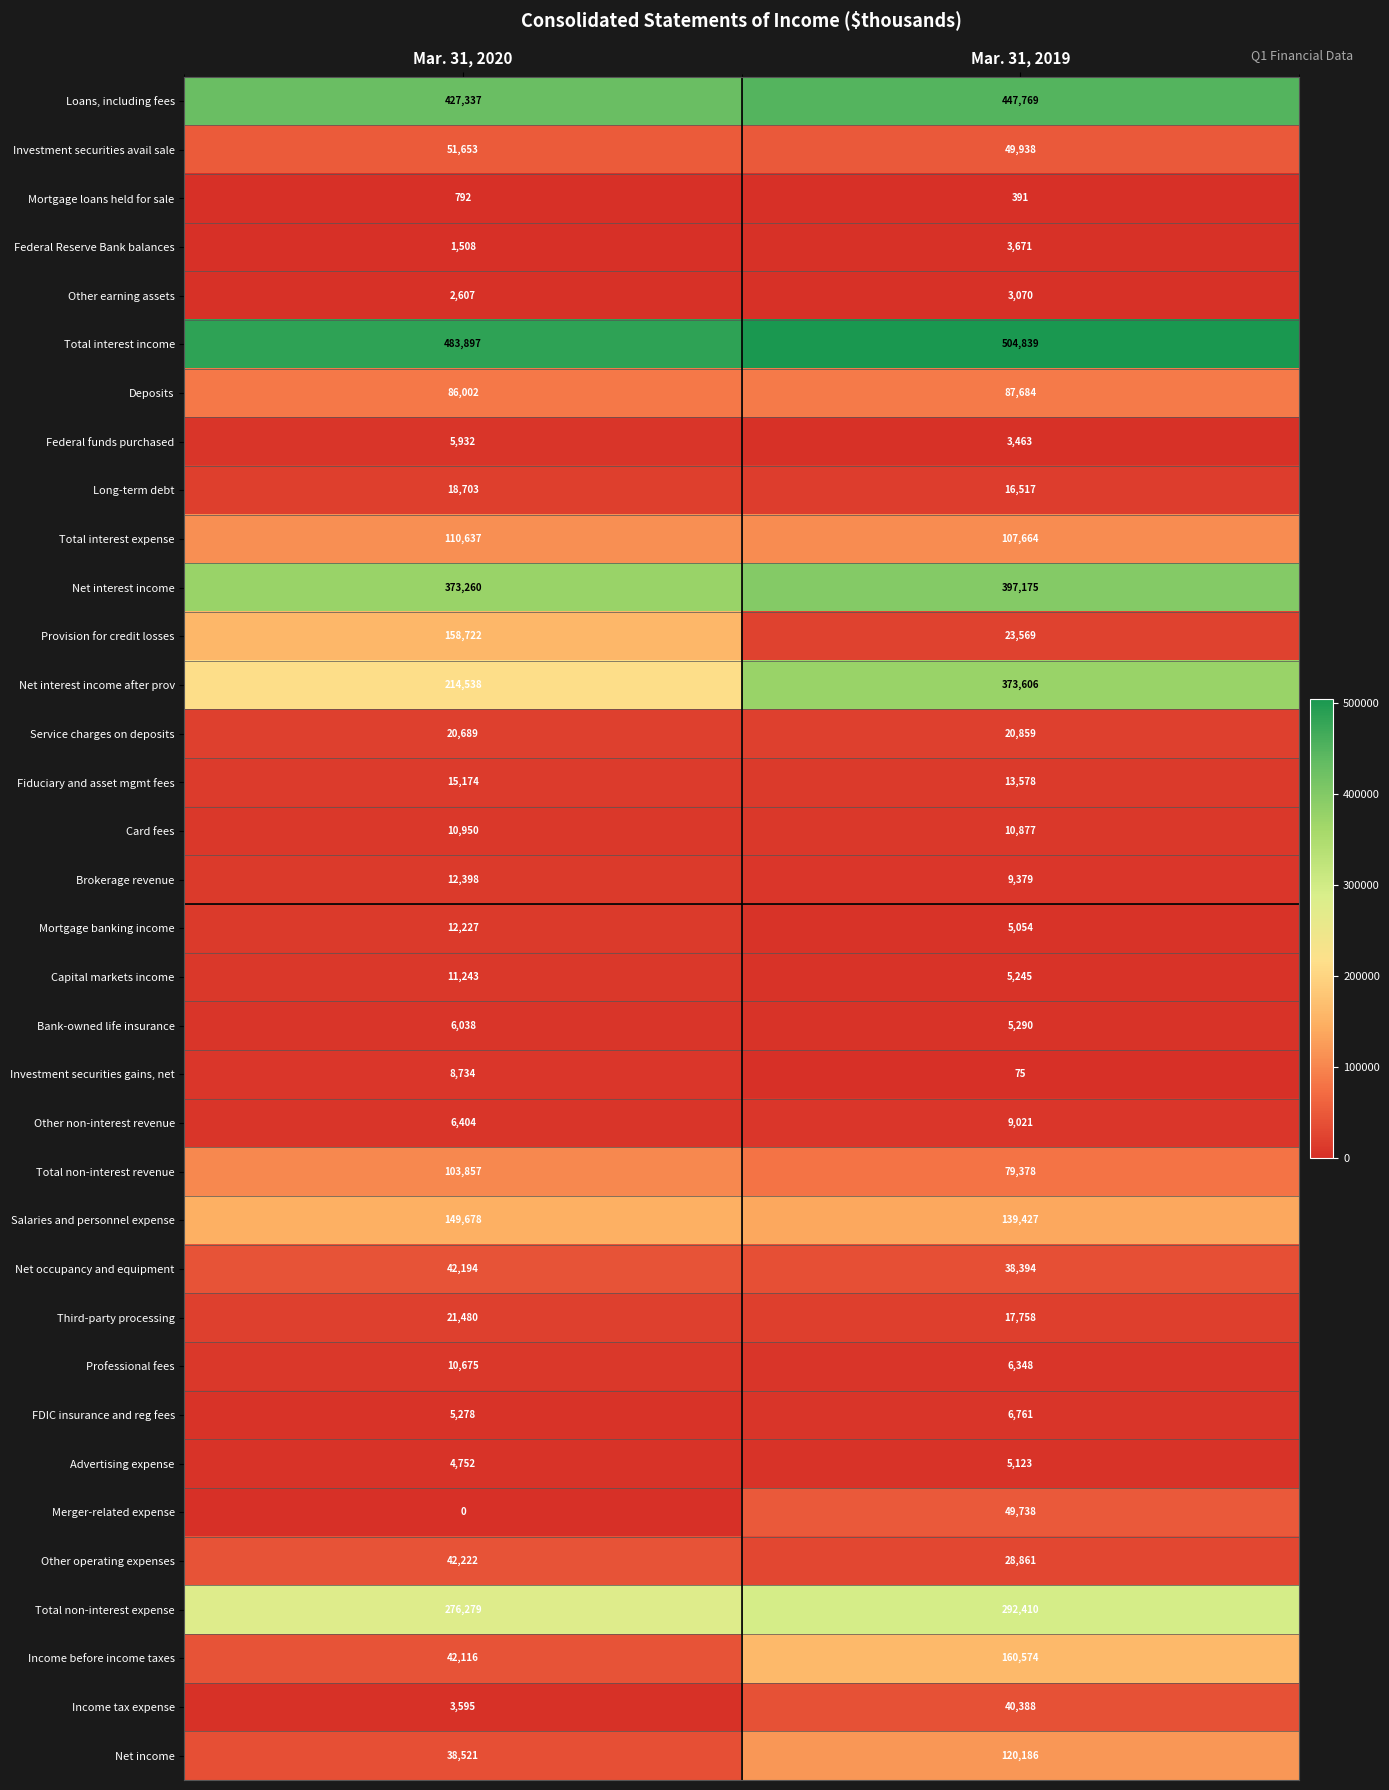

Is the value of Mortgage loans held for sale at Mar. 31, 2019 greater than the value of Third-party processing at Mar. 31, 2020?

No